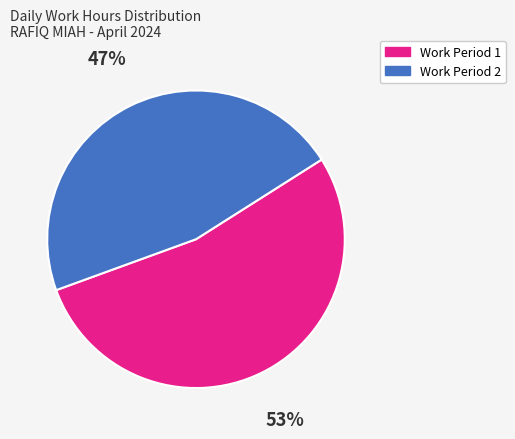

Does any single category account for the majority?

Yes